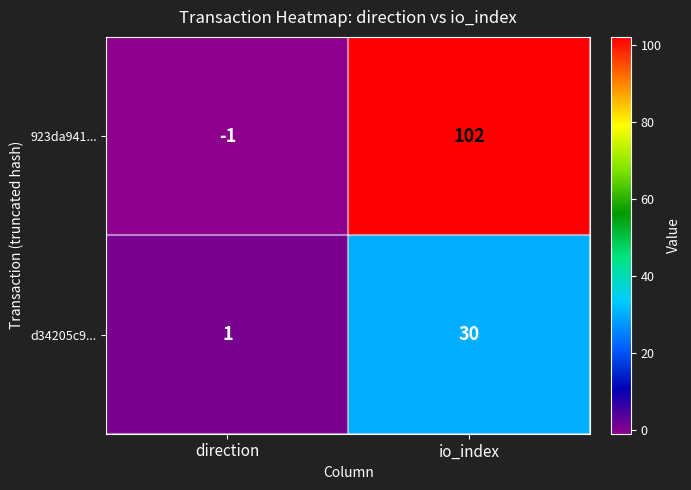

List the series in order of their peak value, lowest first.

d34205c9..., 923da941...